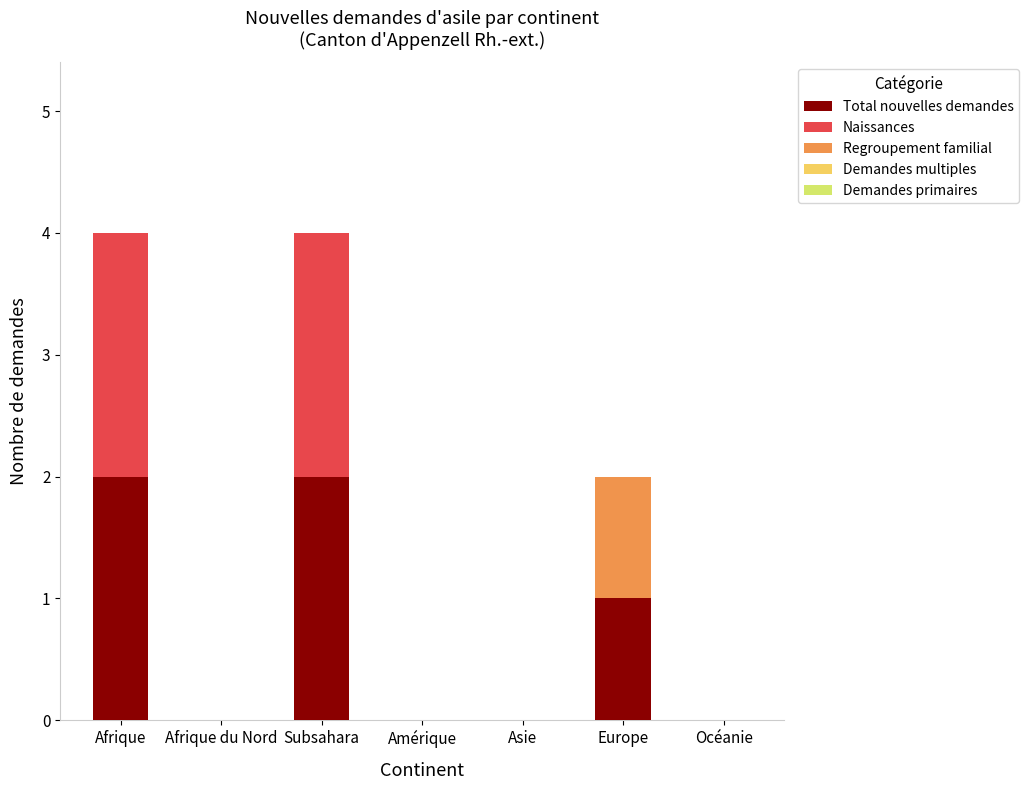

The value of Total nouvelles demandes at Asie is 0. True or false?

True